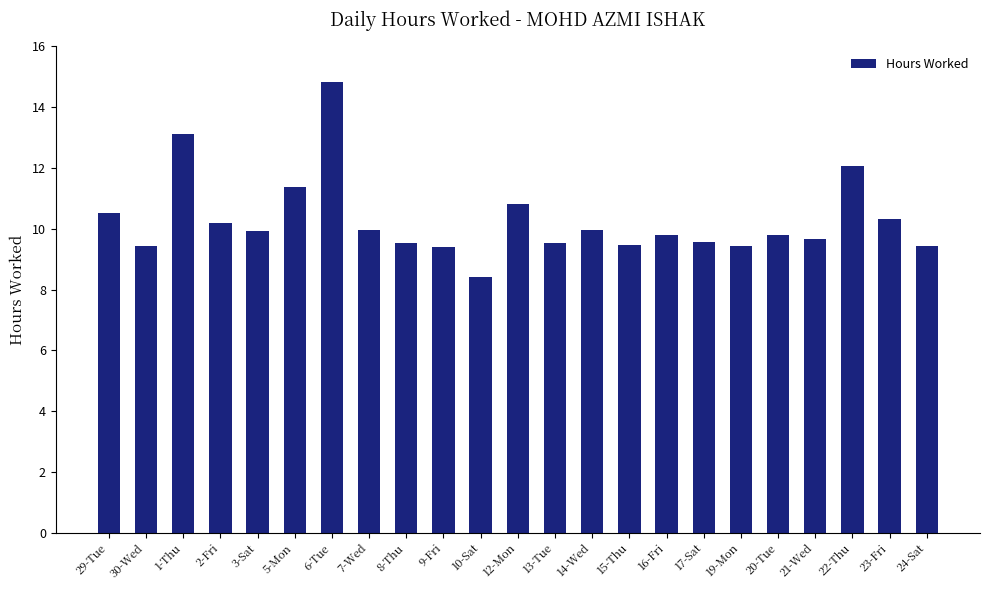

Between 19-Mon and 2-Fri, which is larger?

2-Fri